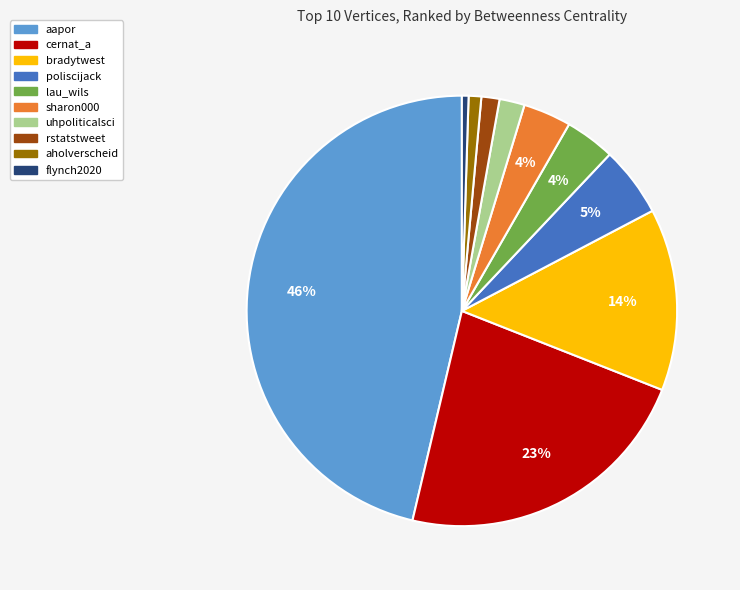

Count the number of slices in the pie.

10